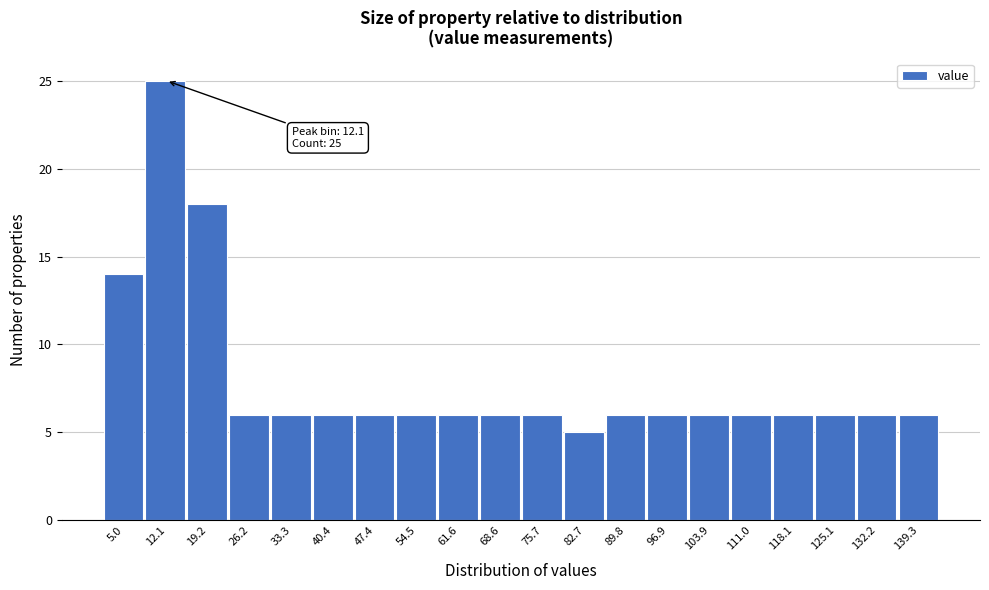

Over which range of the x-axis is the bar tallest?

9 to 16